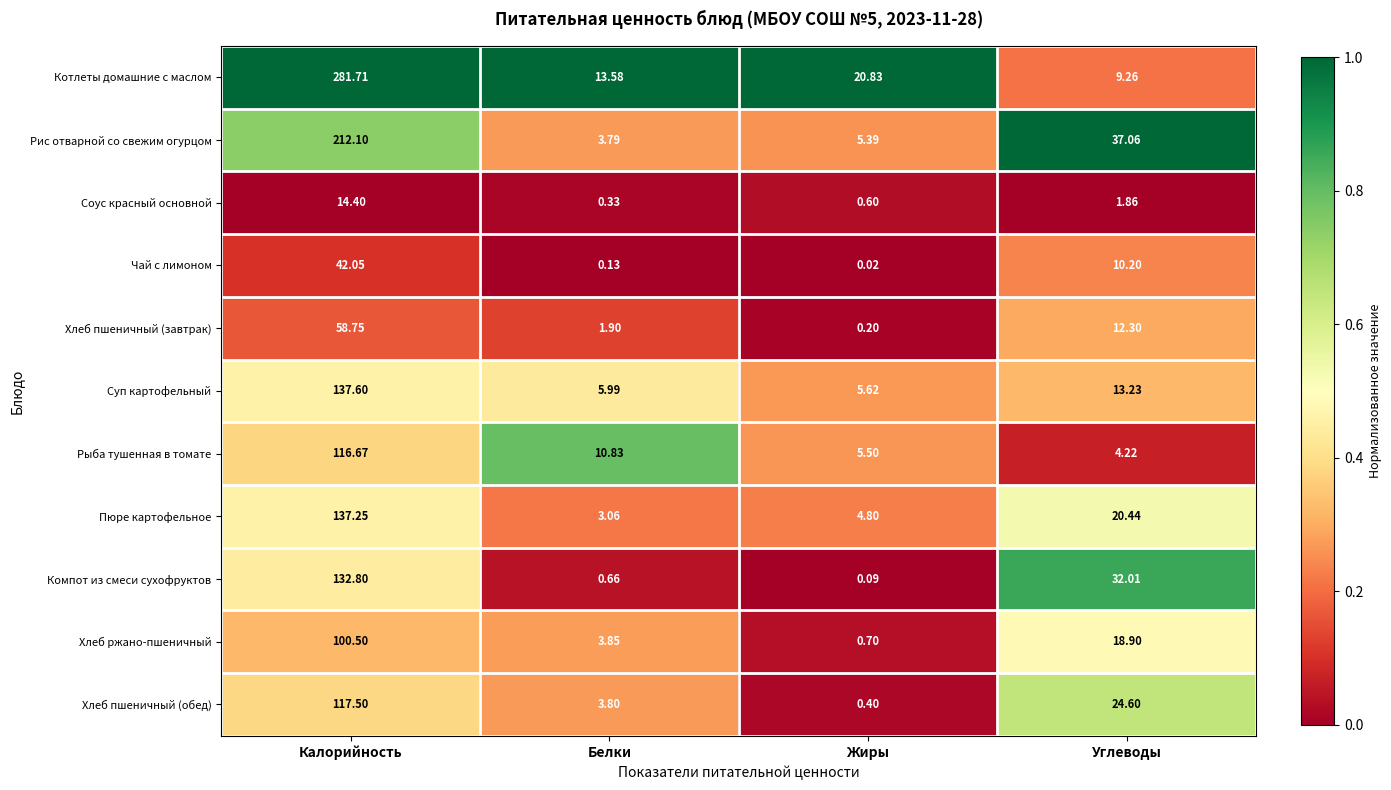

Where is Пюре картофельное nearest to the value 70?

Углеводы